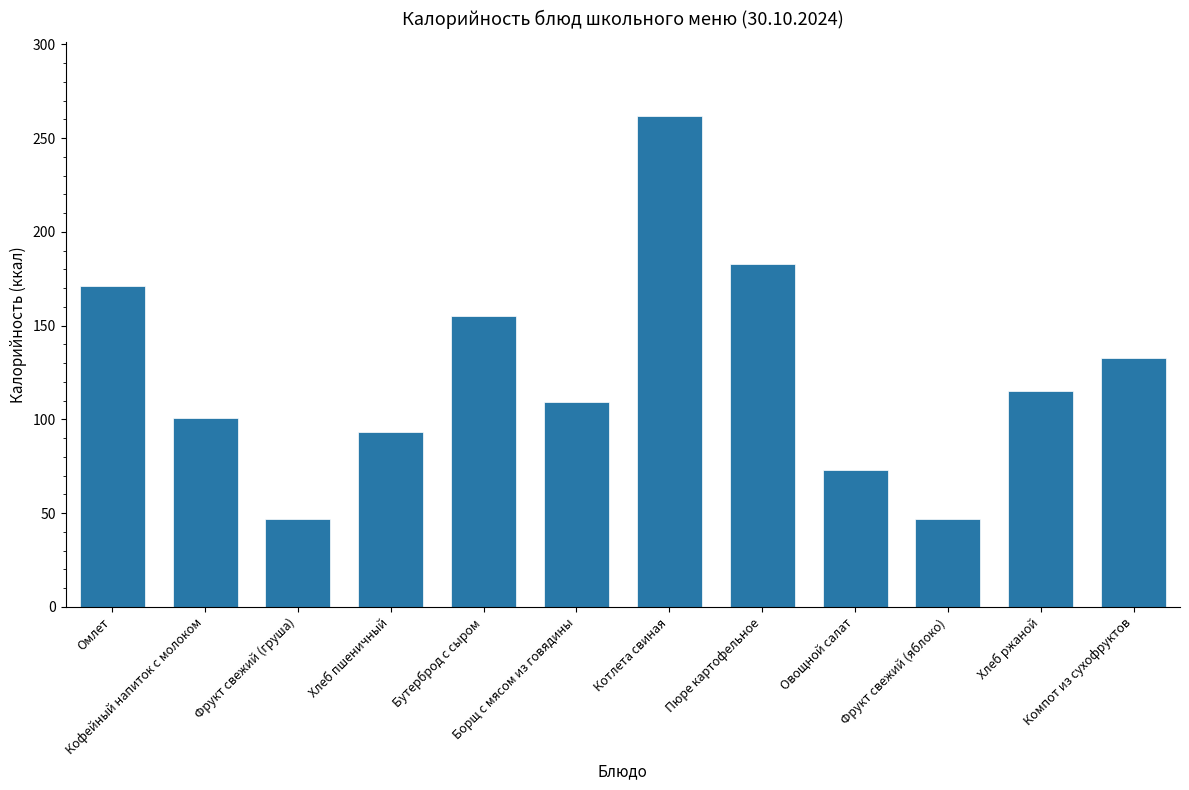

True or false: the data shows 115.0 at Хлеб ржаной.

True